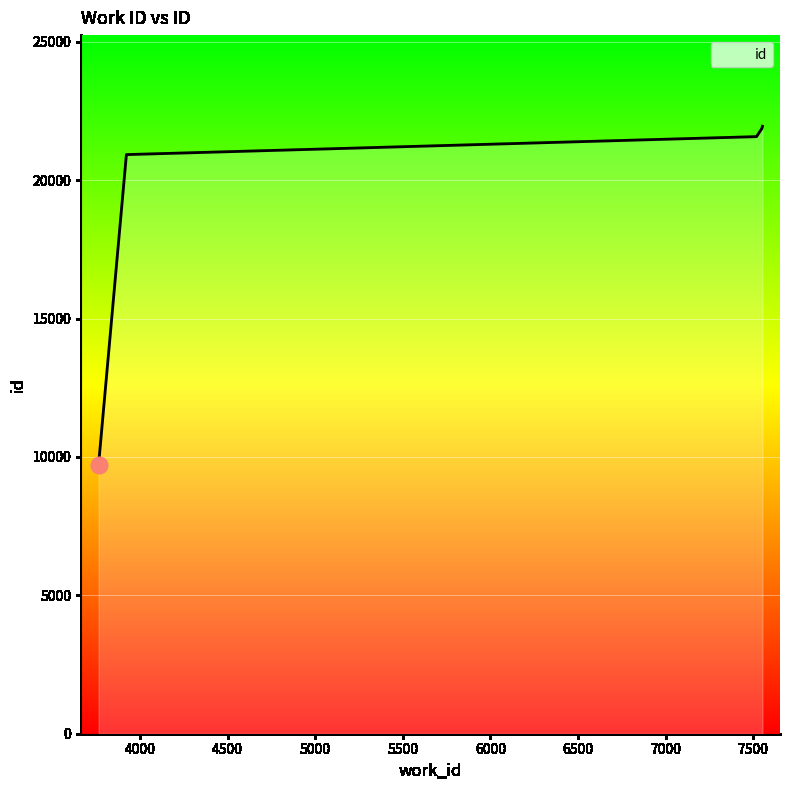

What is the value of the 6th point from the left?

21946